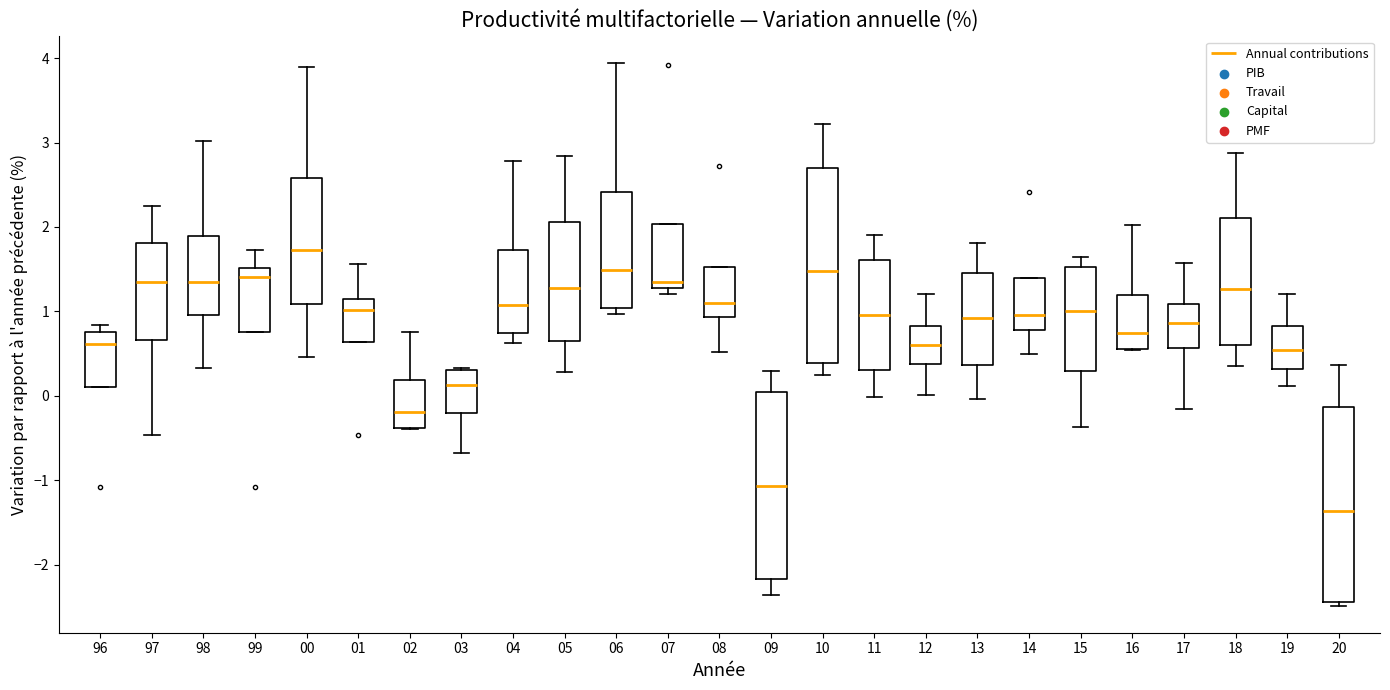

Where does the upper whisker of the box at x = 01 end on the y-axis? The values are not printed on the chart, so give them approximately, as read against the axis.

1.6